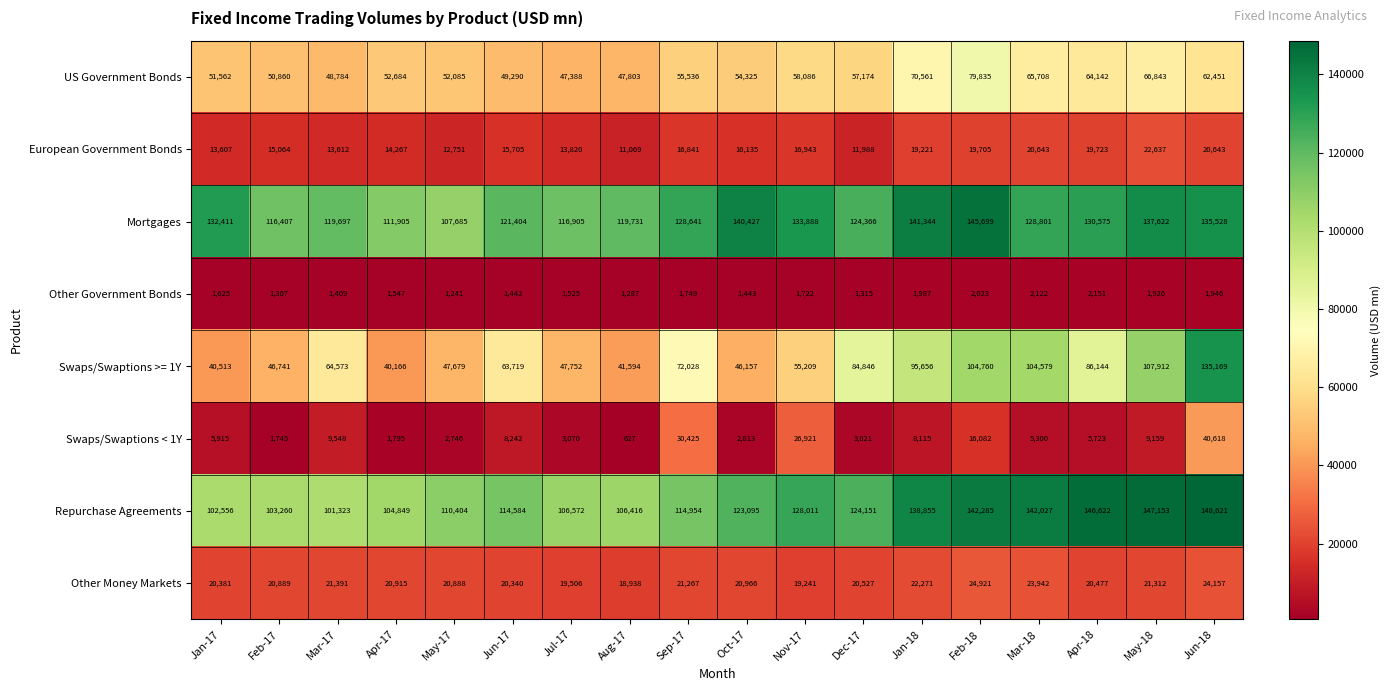

True or false: European Government Bonds has a value of 13820 at Jul-17.

True